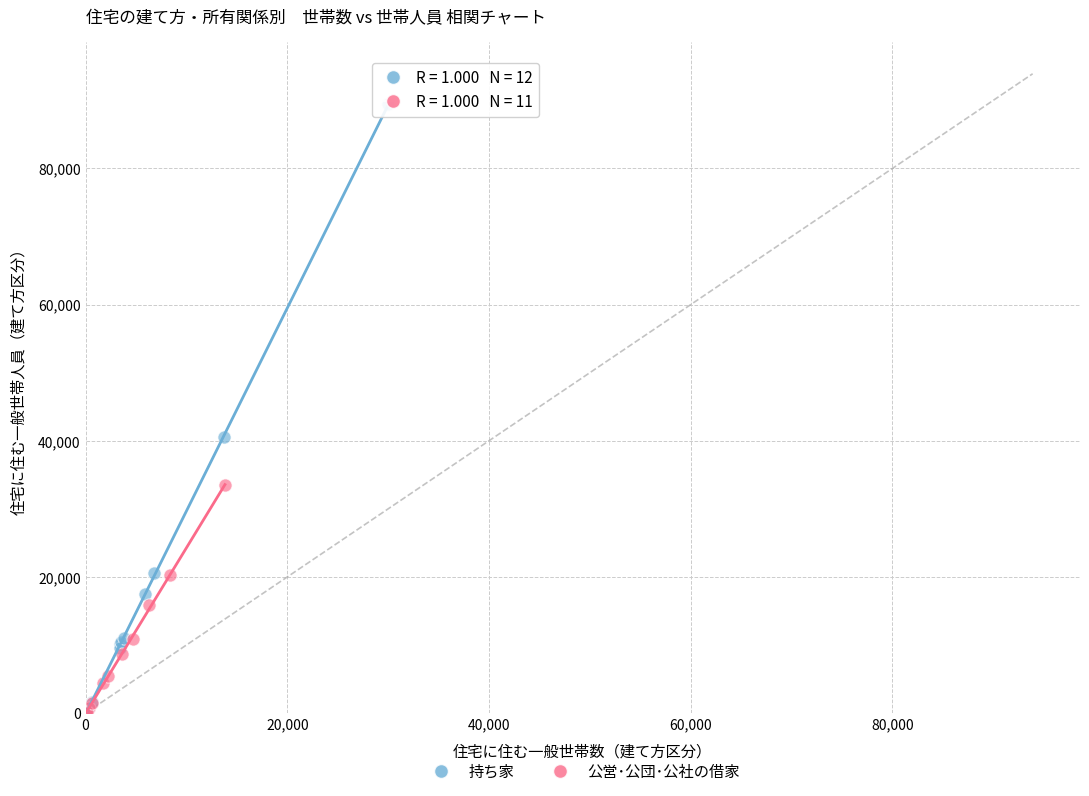

Which series has the largest Y range (max minus min)?

持ち家